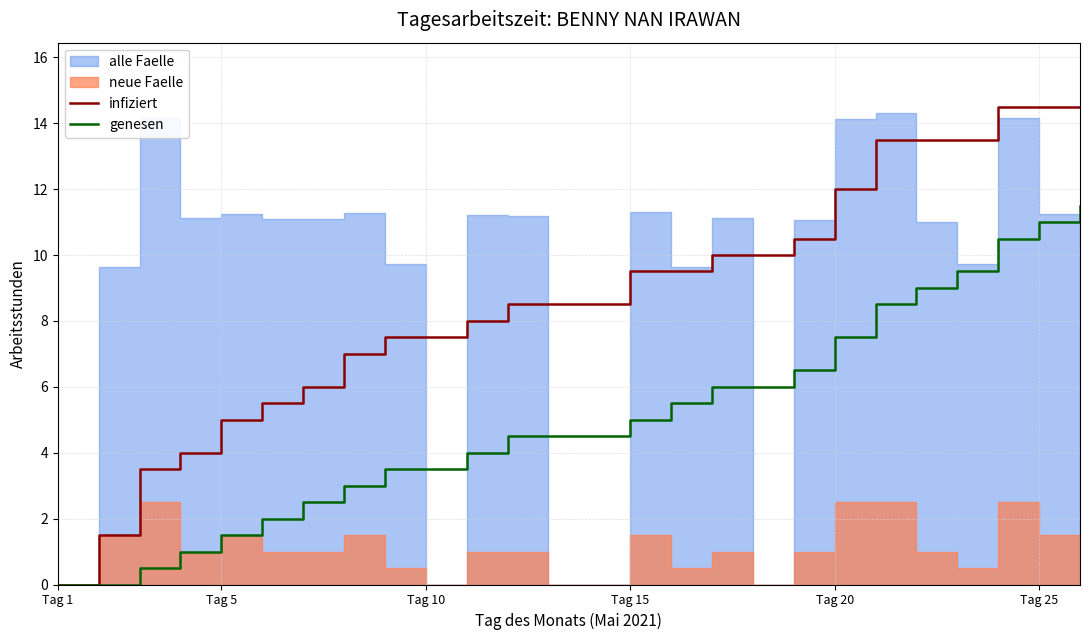

How many data points does each series have?

26